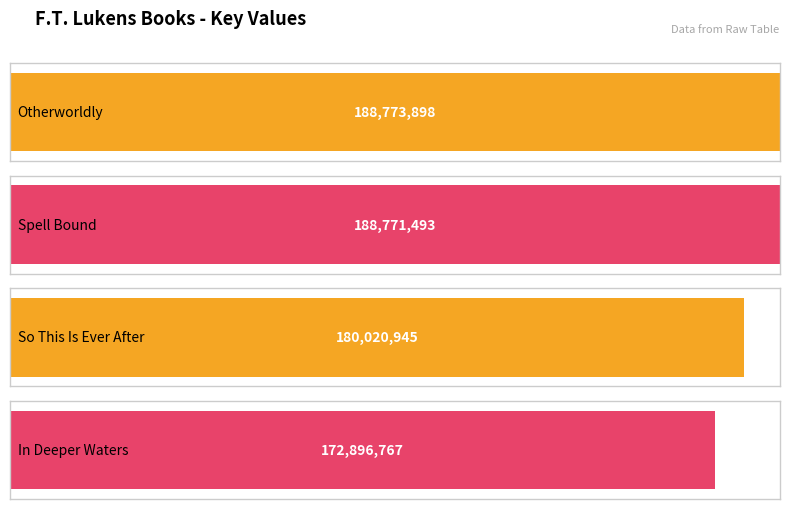

Reading left to right, what are all the values shown in this chart?

Otherworldly=188773898	Spell Bound=188771493	So This Is Ever After=180020945	In Deeper Waters=172896767